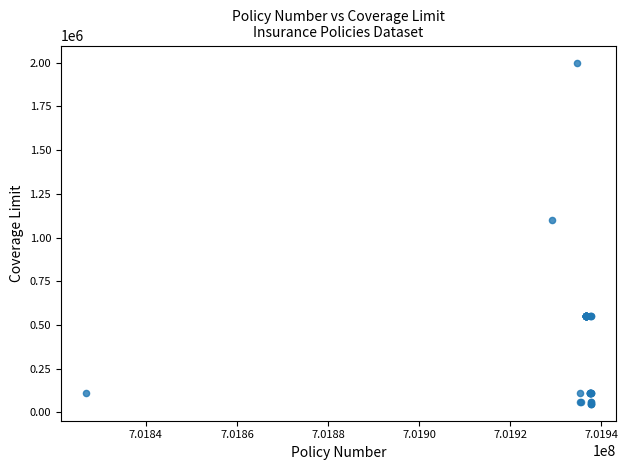

What Y value in the scatter plot is closest to 1025000?

1100000